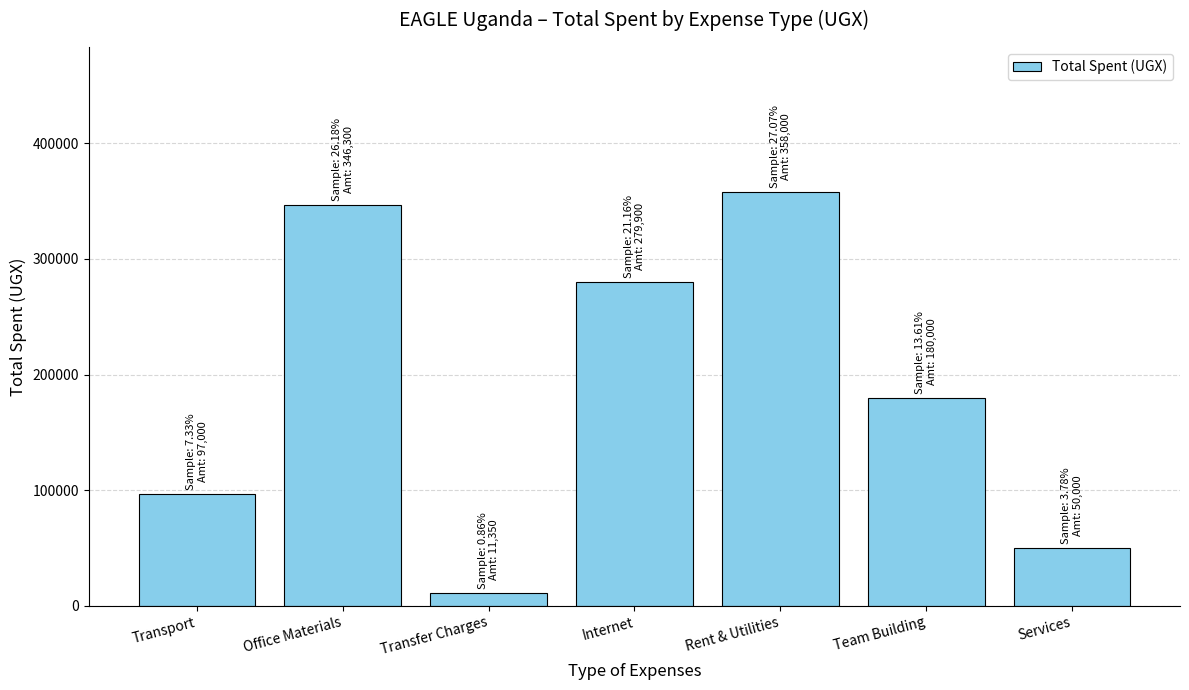

Reading left to right, transcribe all the data shown in this chart.

97000	346300	11350	279900	358000	180000	50000